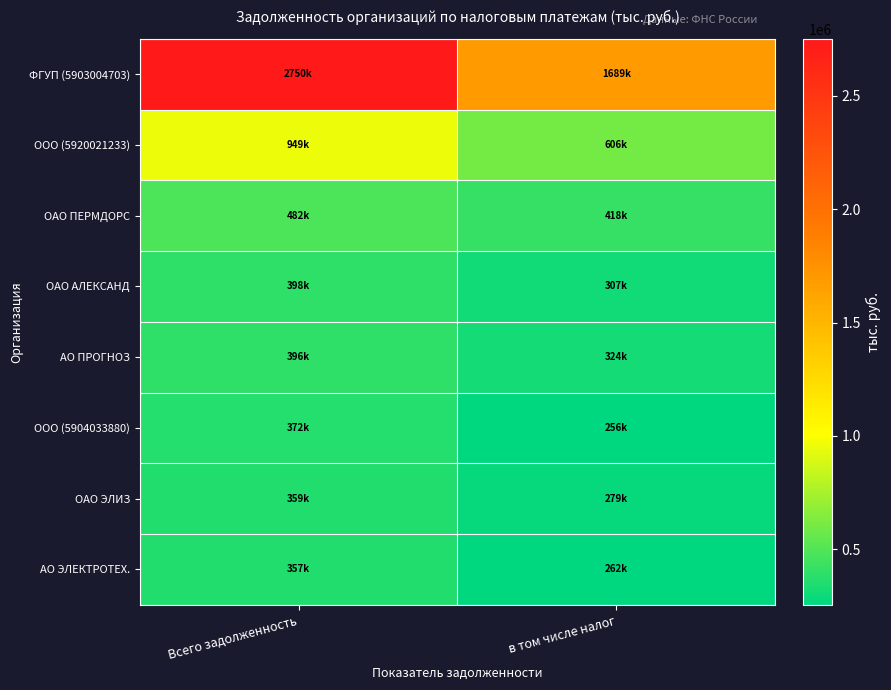

Which has a higher value, Всего задолженность or в том числе налог?

Всего задолженность